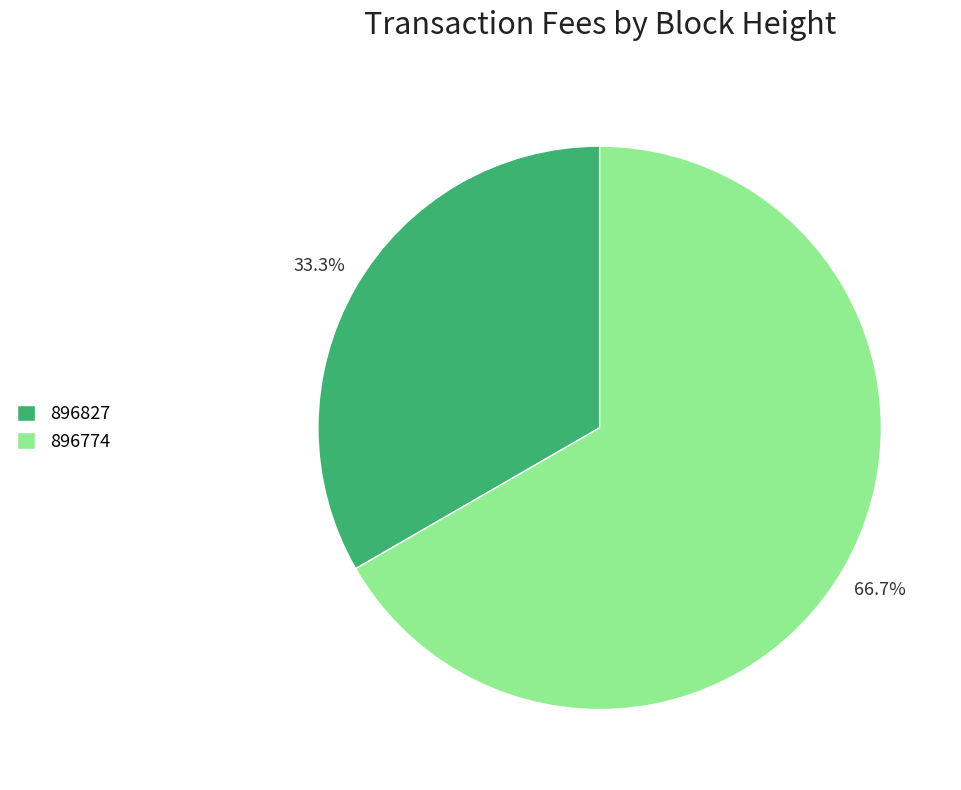

The 896774 slice represents 58% of the pie. True or false?

False